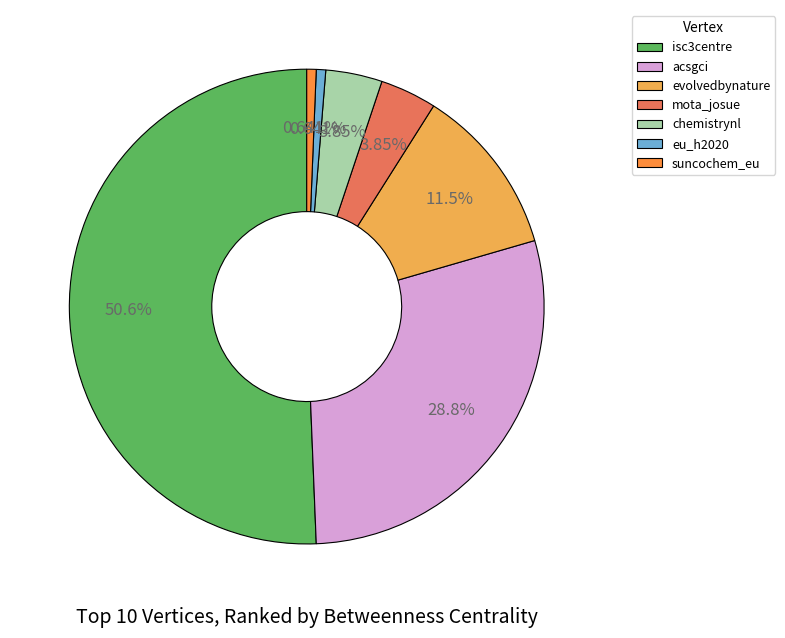

Is the sum of isc3centre and suncochem_eu greater than half?

Yes